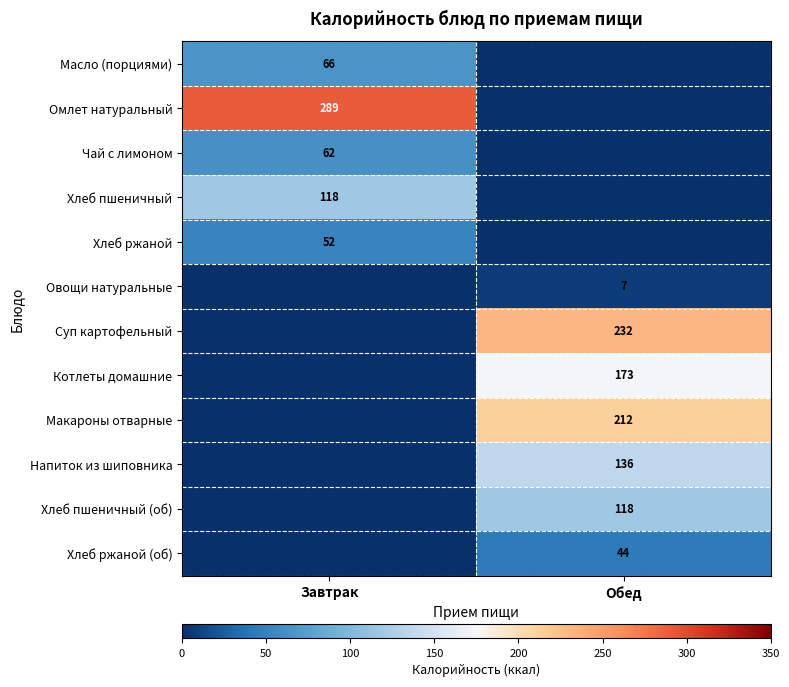

Is it true that Хлеб ржаной equals 34 at Завтрак?

False